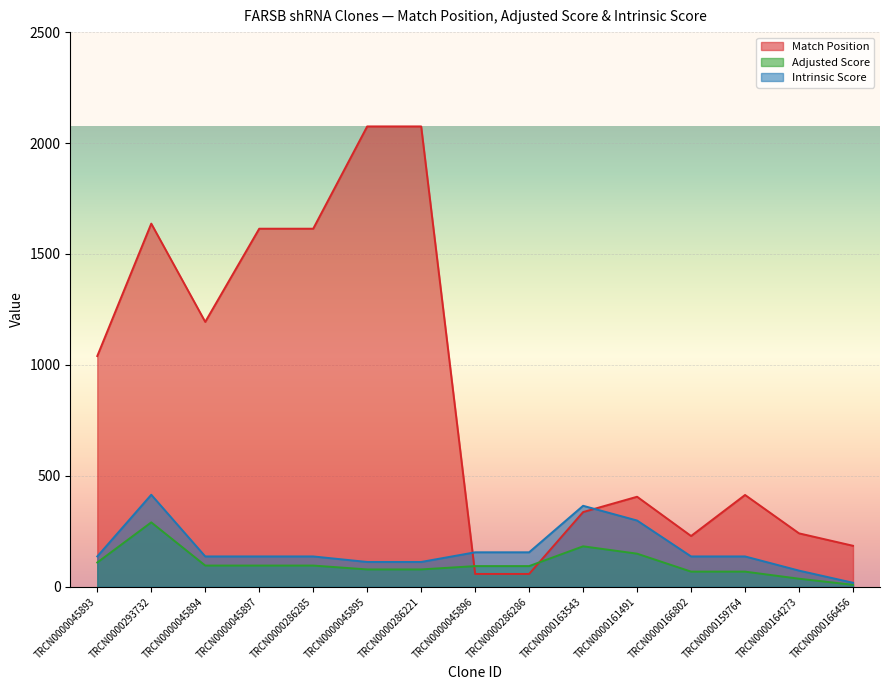

What is the average value of the Adjusted Score series?

103.1